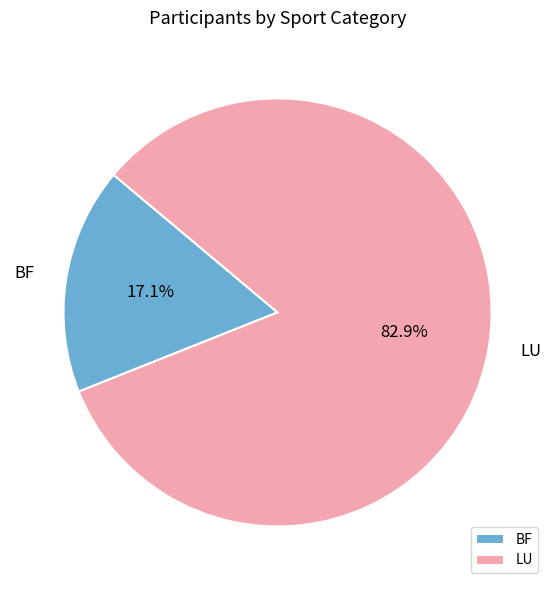

How many segments does this pie chart have?

2